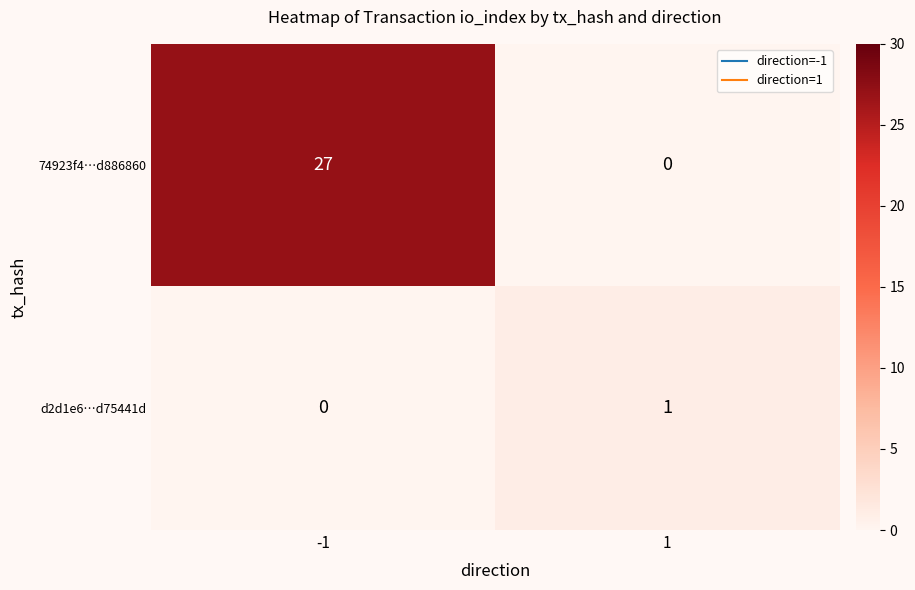

True or false: d2d1e6…d75441d has a value of 1 at 1.

True